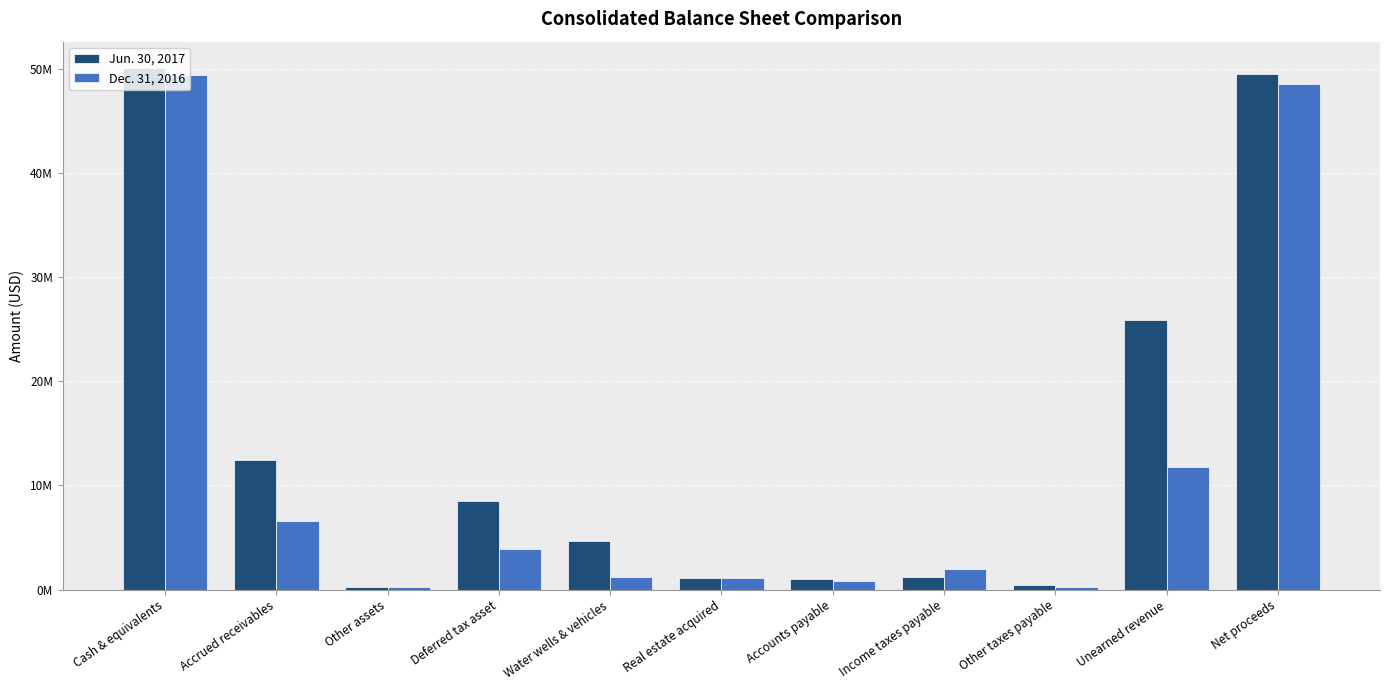

What are all the series names shown in the legend?

Jun. 30, 2017, Dec. 31, 2016